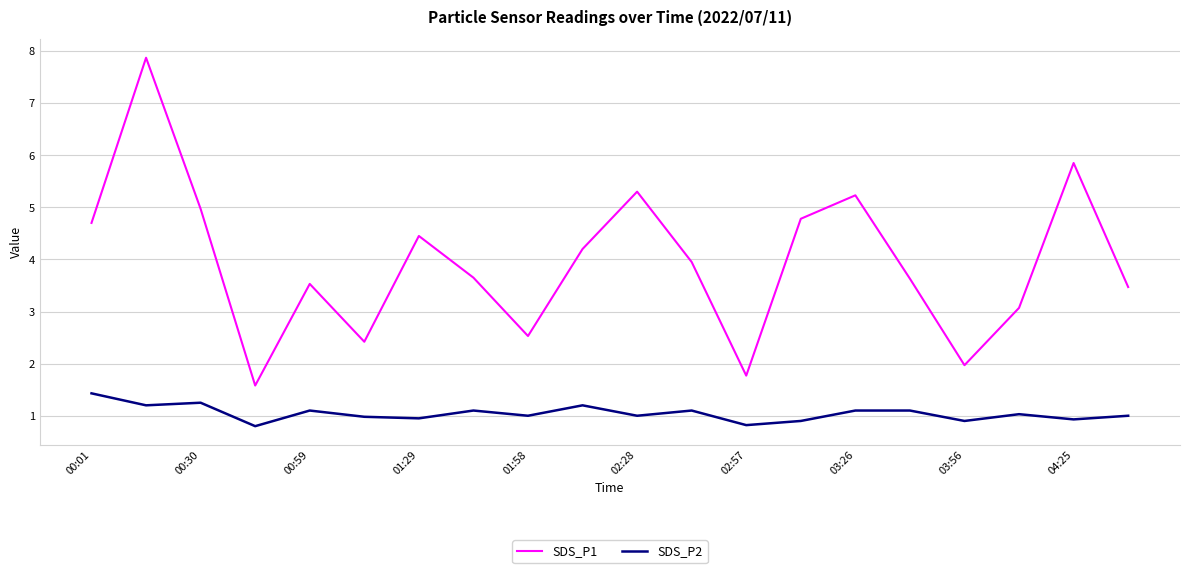

Which series has the largest total across all categories?

SDS_P1